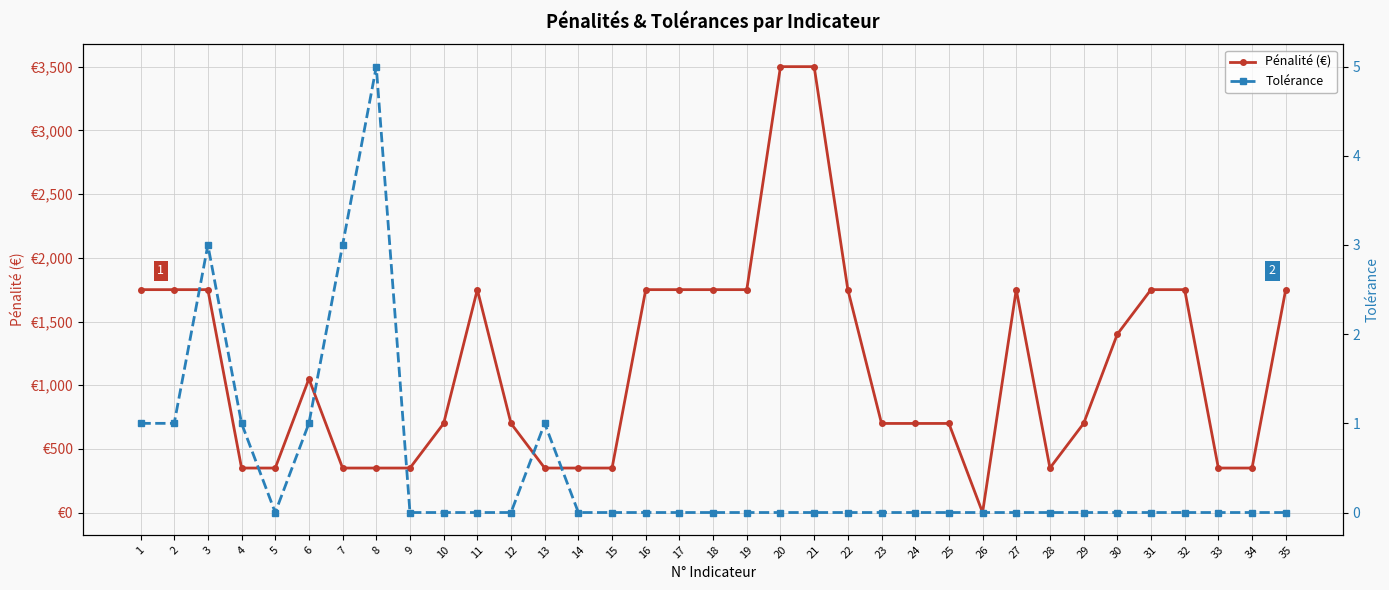

Where is Tolérance nearest to the value 2?

1